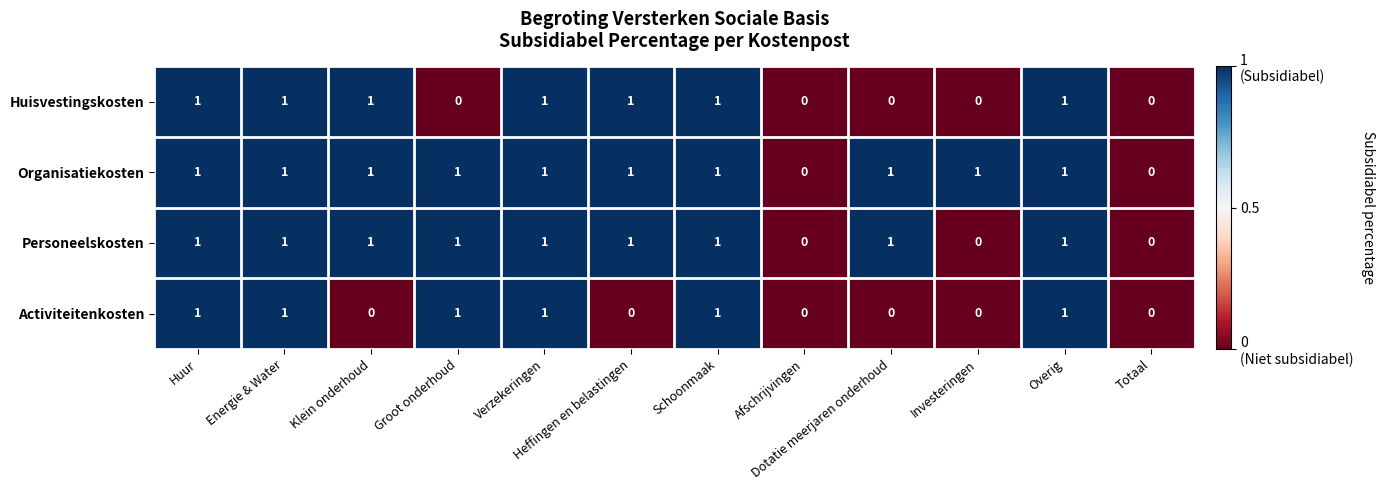

What is the total value across all series at Verzekeringen?

4